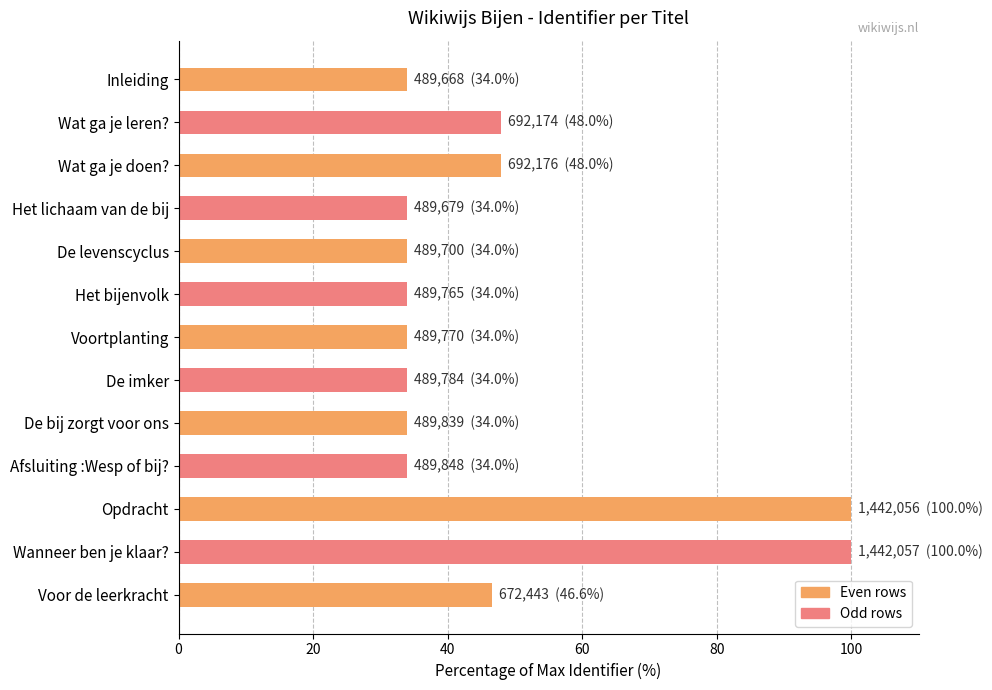

What is the label of the 9th bar from the bottom?

De levenscyclus